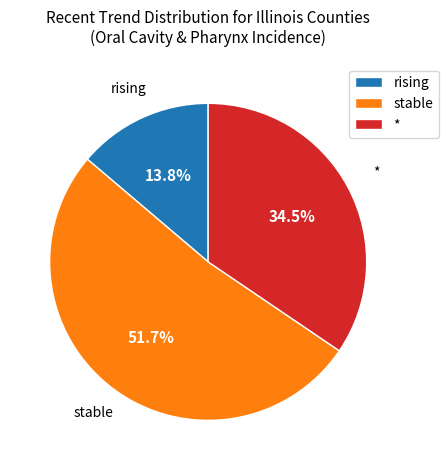

True or false: * accounts for 45% of the total.

False